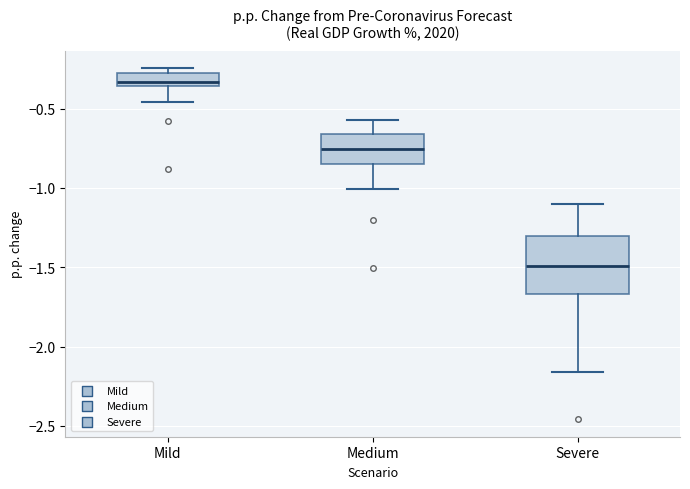

Which box has the lowest median line?

Severe